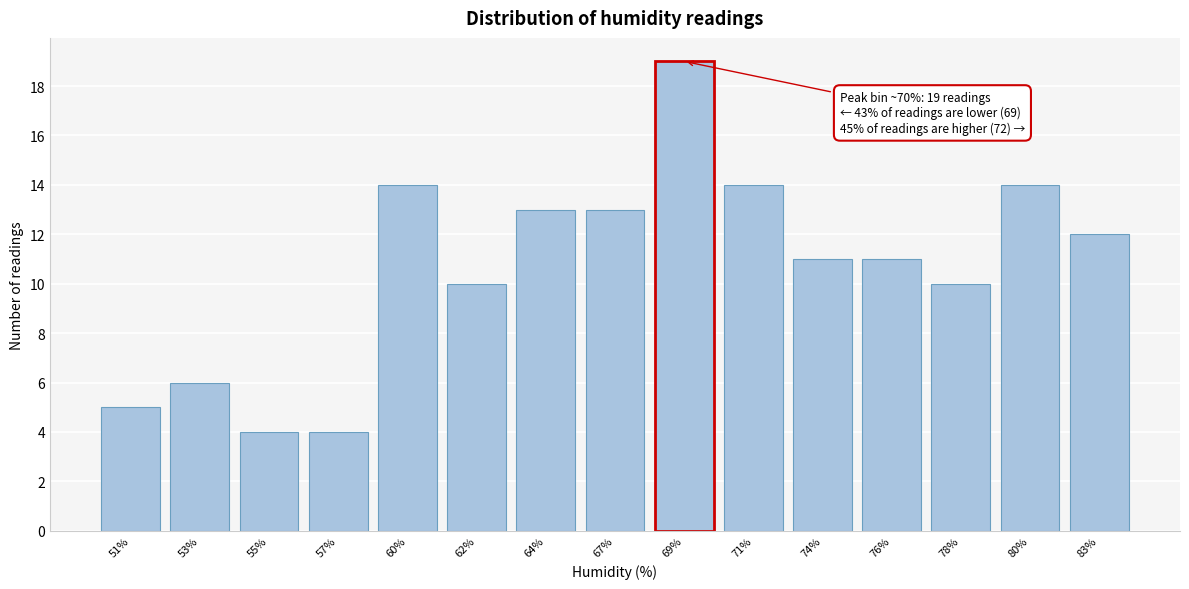

Reading left to right, list all the values displayed in this chart.

5	6	4	4	14	10	13	13	19	14	11	11	10	14	12